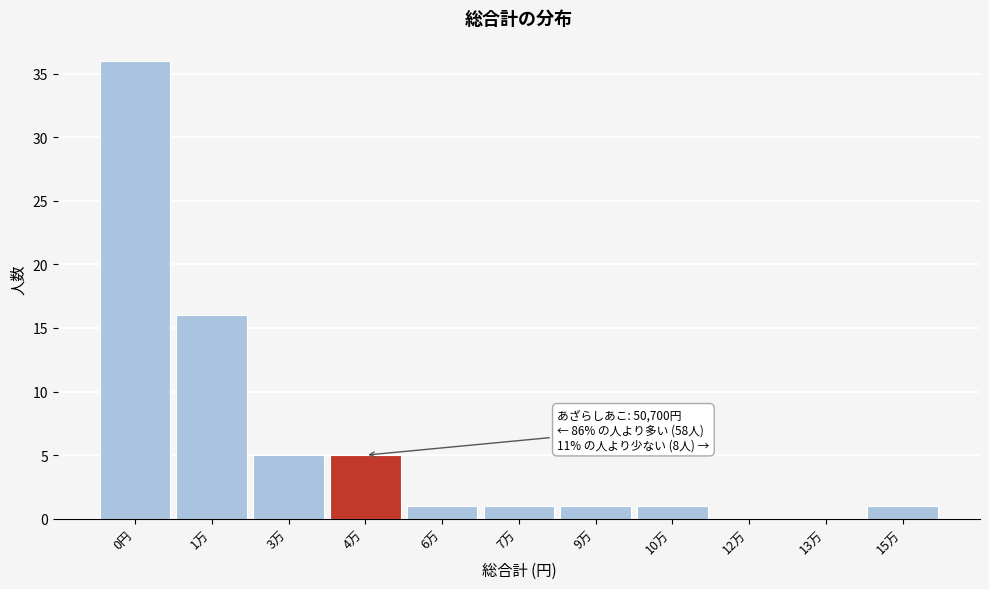

Reading left to right, list all the values displayed in this chart.

0円=36	1万=16	3万=5	4万=5	6万=1	7万=1	9万=1	10万=1	12万=0	13万=0	15万=1